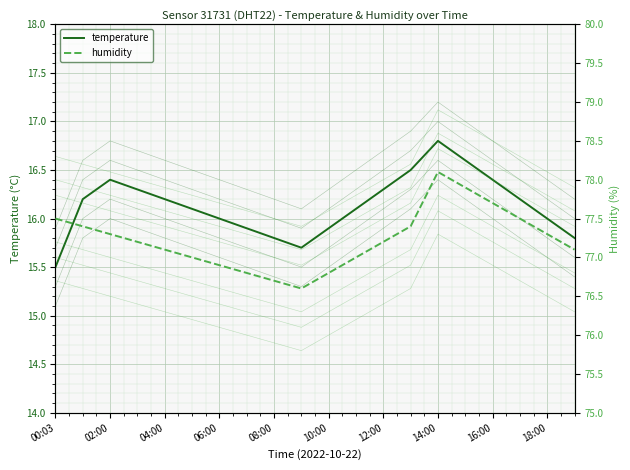

What is the sum of all humidity values?

1544.5